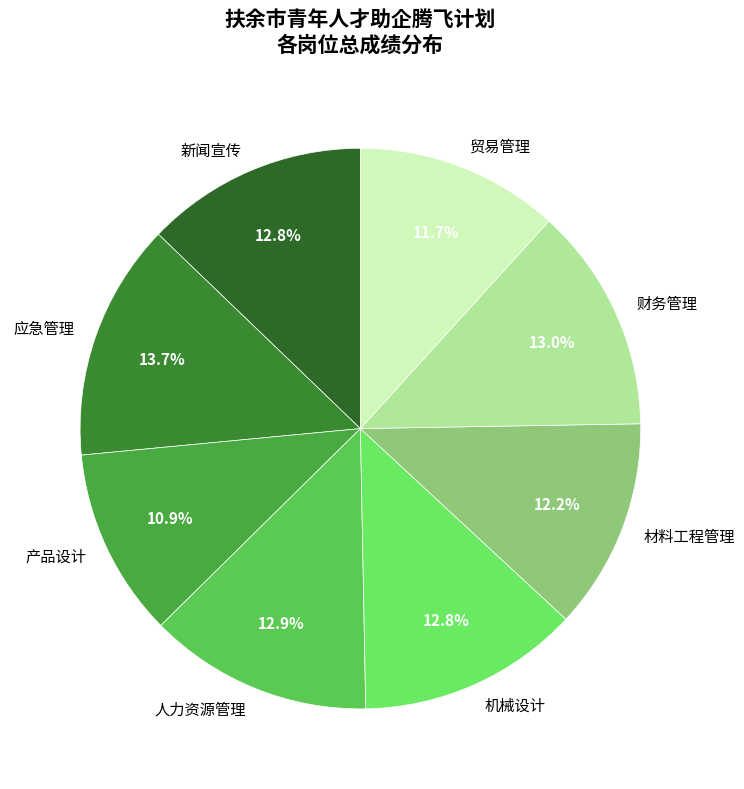

To the nearest percent, what is the combined percentage of 产品设计 and 财务管理?

24%